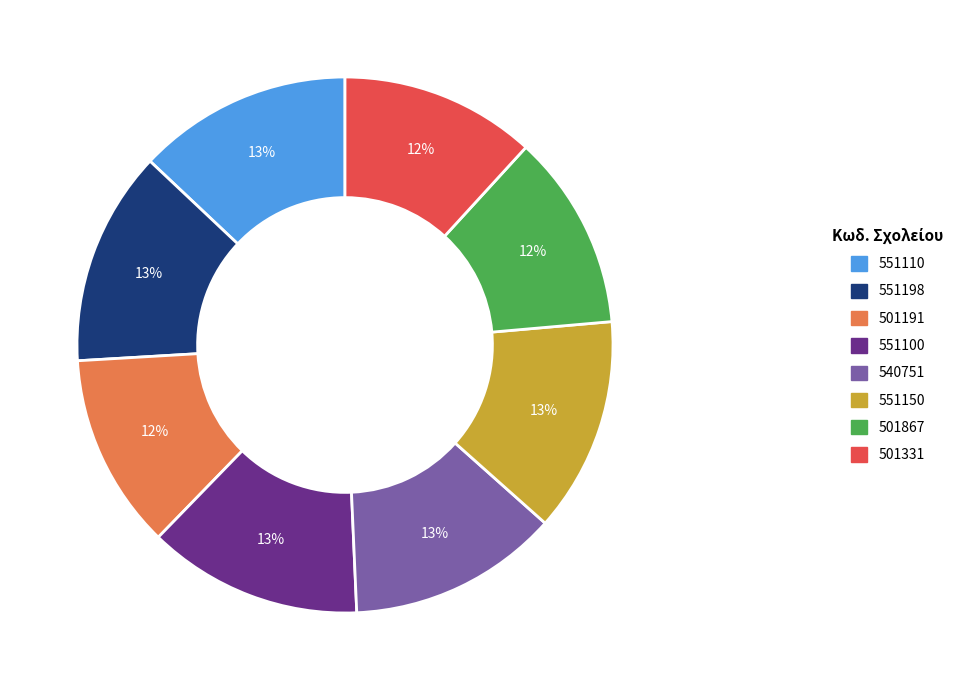

What percentage is the 501867 slice, to the nearest percent?

12%